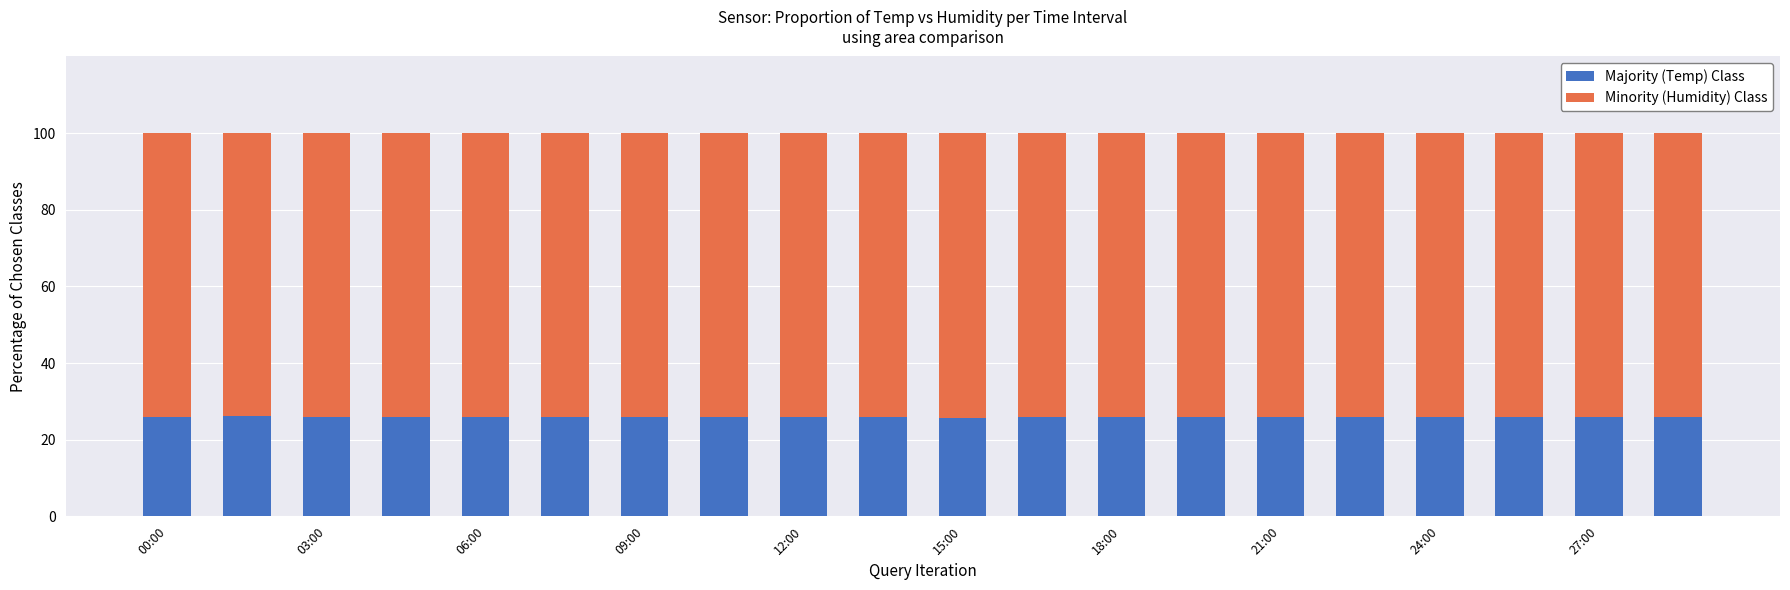

True or false: Humidity (Minority) has a value of 19.6 at 19.

False